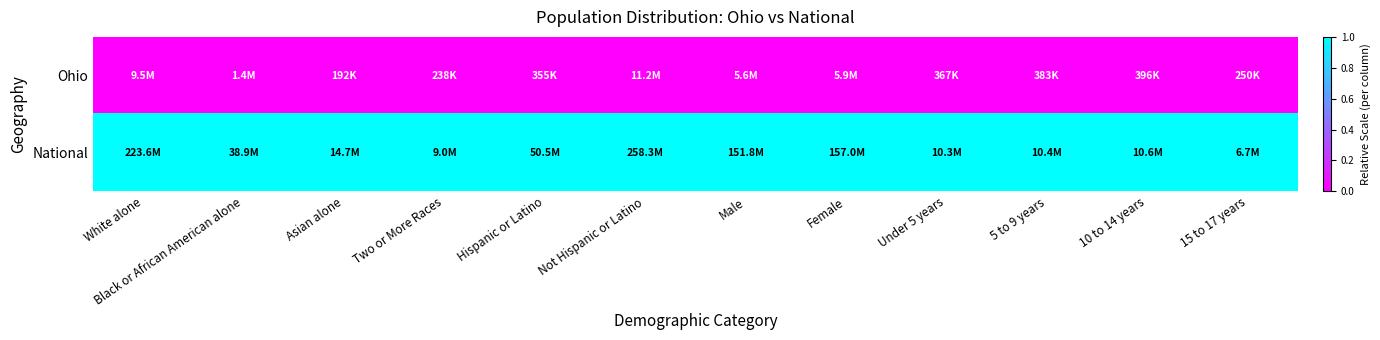

Reading left to right, what are all the values shown in this chart?

Ohio: White alone=0	Black or African American alone=0	Asian alone=0	Two or More Races=0	Hispanic or Latino=0	Not Hispanic or Latino=0	Male=0	Female=0	Under 5 years=0	5 to 9 years=0	10 to 14 years=0	15 to 17 years=0
National: White alone=1	Black or African American alone=1	Asian alone=1	Two or More Races=1	Hispanic or Latino=1	Not Hispanic or Latino=1	Male=1	Female=1	Under 5 years=1	5 to 9 years=1	10 to 14 years=1	15 to 17 years=1